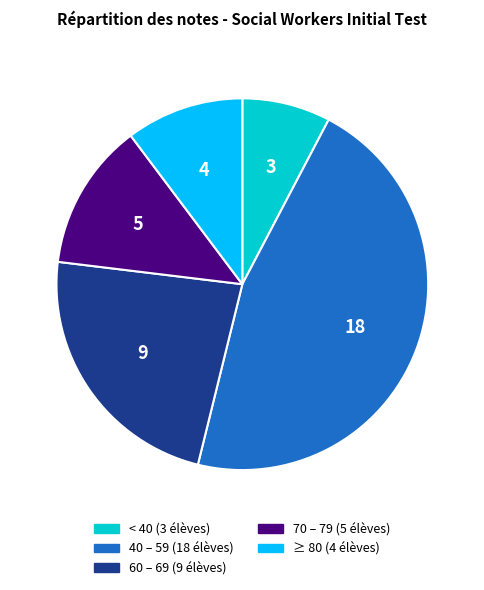

Is there any slice that represents more than half of the pie?

No